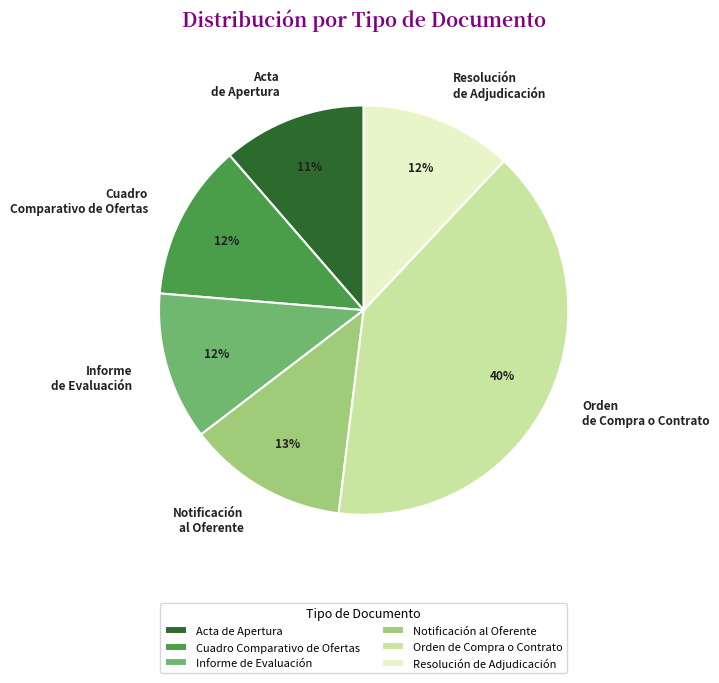

To the nearest percent, what is the difference between the Orden de Compra o Contrato and Notificación al Oferente slice percentages?

27%